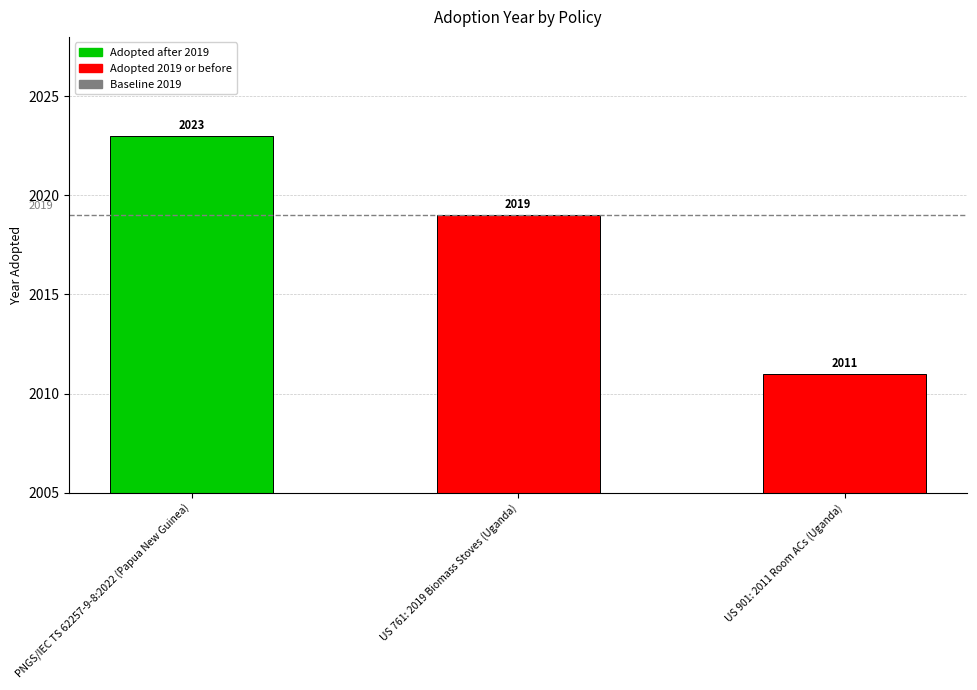

Approximately how many times larger is the value at US 901: 2011 Room ACs (Uganda) compared to US 761: 2019 Biomass Stoves (Uganda)?

1.0